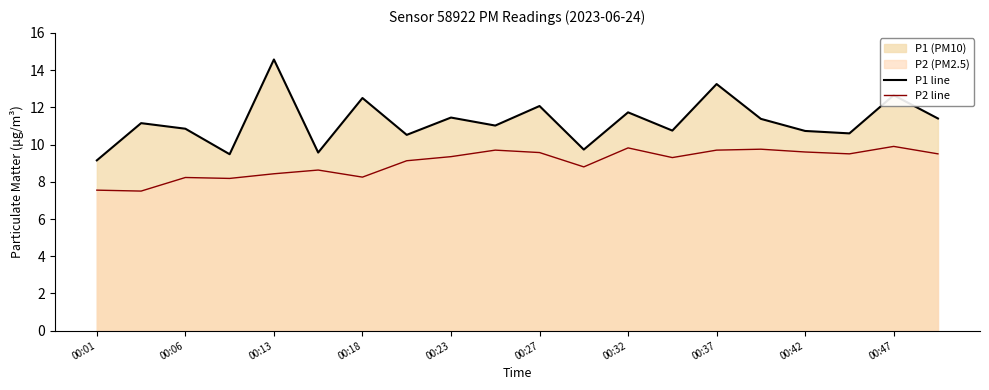

Which series has the widest spread of values?

P1 line